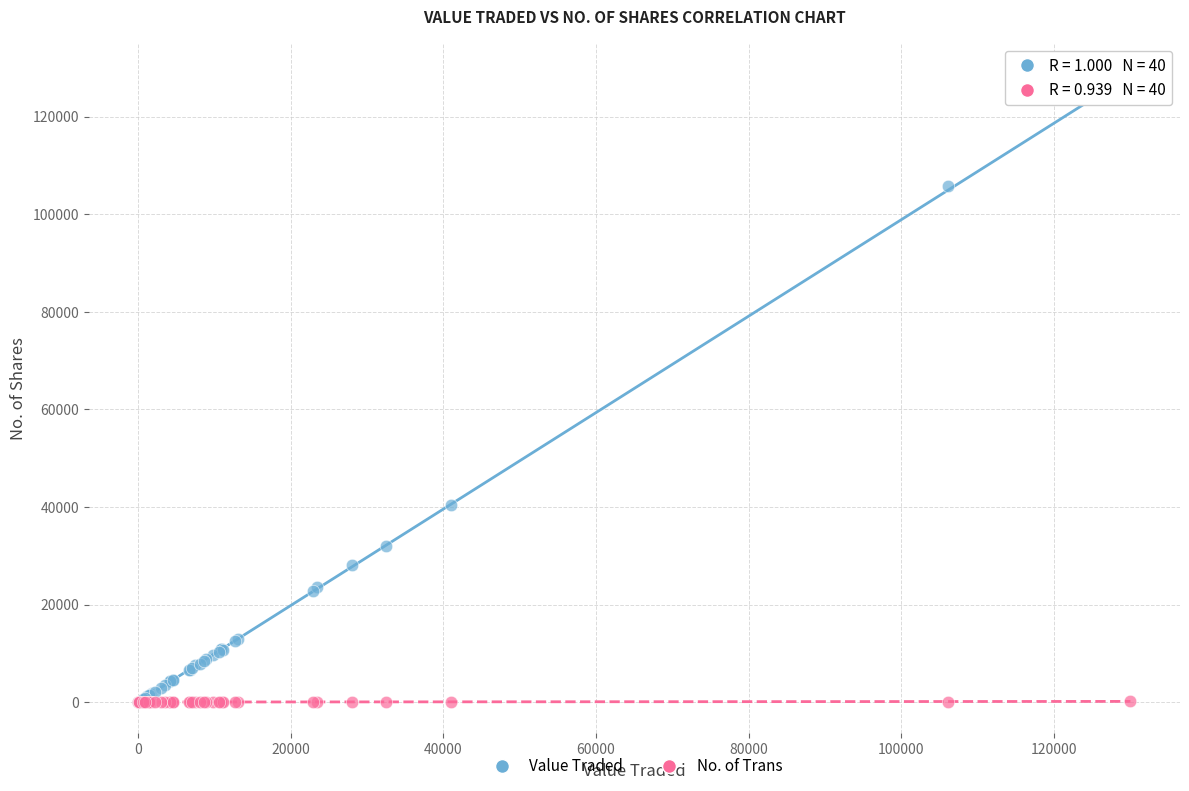

Across all series, what Y value is closest to 63831?

40478